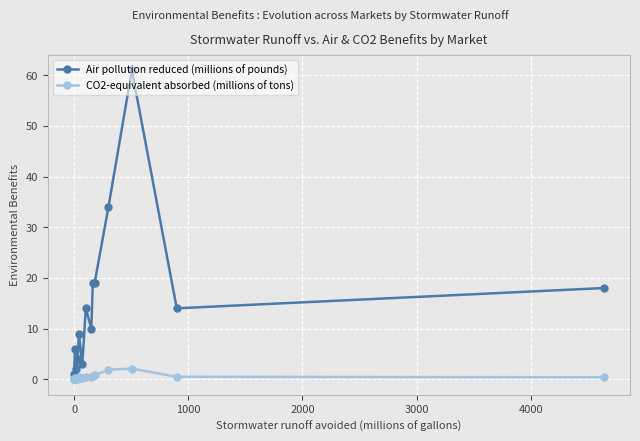

What is the highest value of the Air pollution reduced (millions of pounds) series?

61.0